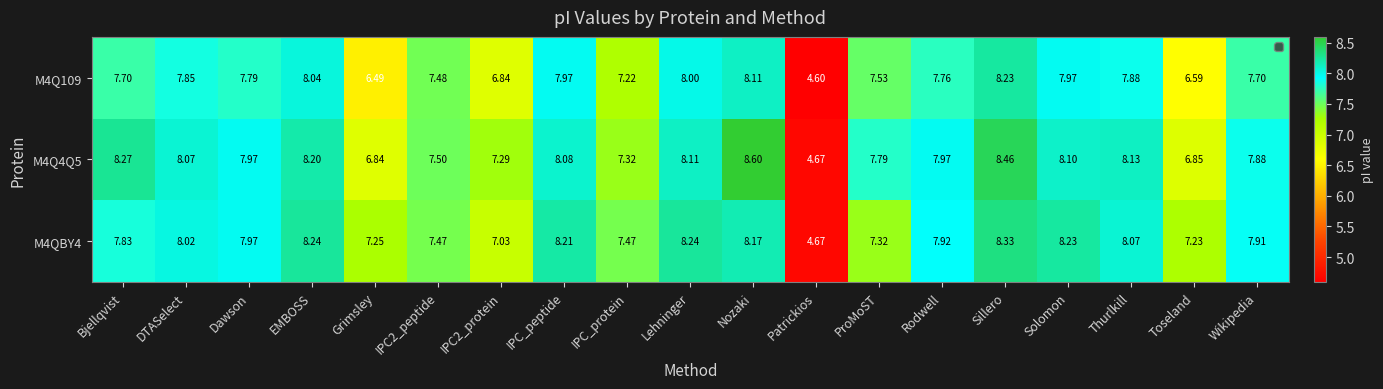

How many categories are shown in the chart?

19